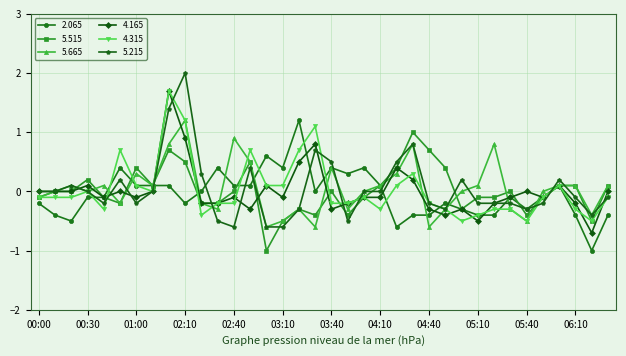

What is the value of the 2.065 point at the 26th from the left?

-0.2